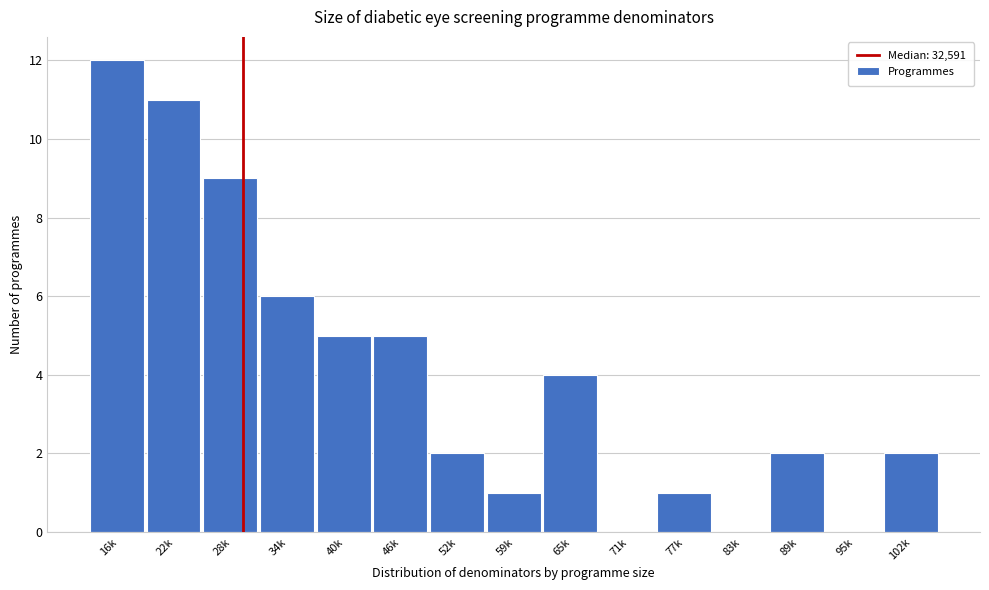

Reading right to left, extract all data points from this chart.

102k=2	95k=0	89k=2	83k=0	77k=1	71k=0	65k=4	59k=1	52k=2	46k=5	40k=5	34k=6	28k=9	22k=11	16k=12